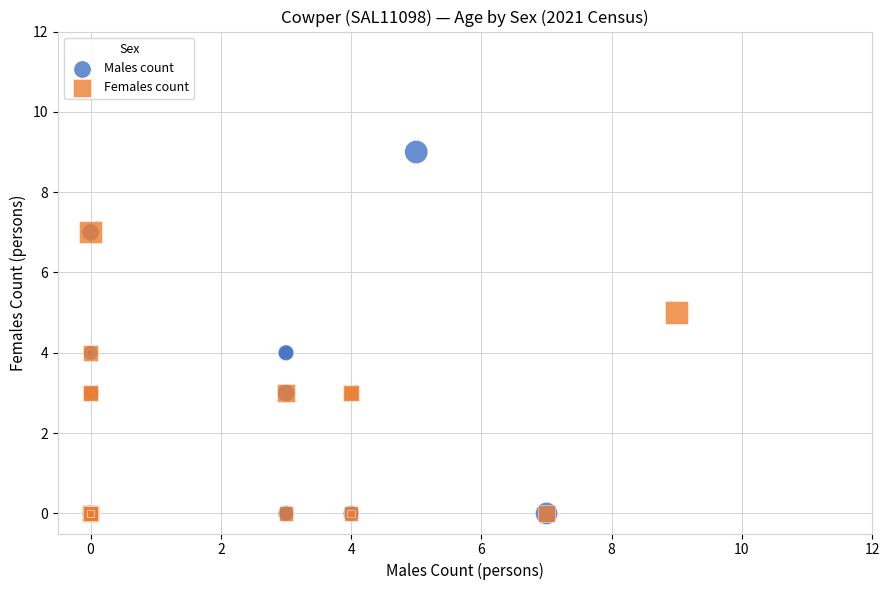

Which series has the widest spread of Y values?

Males count